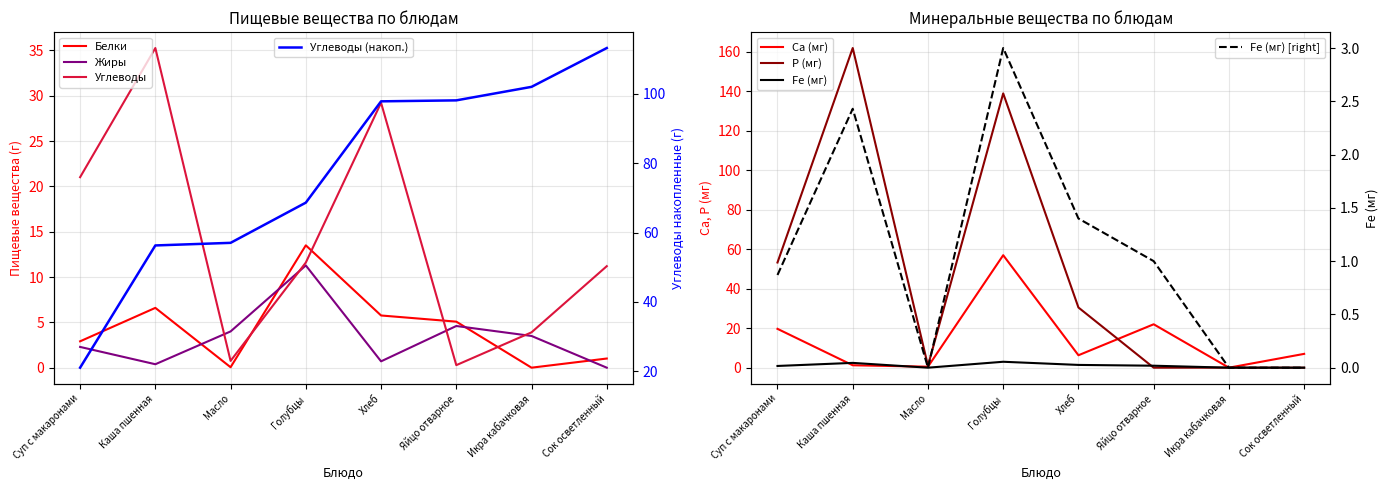

What is the label of the 5th point from the left?

Хлеб